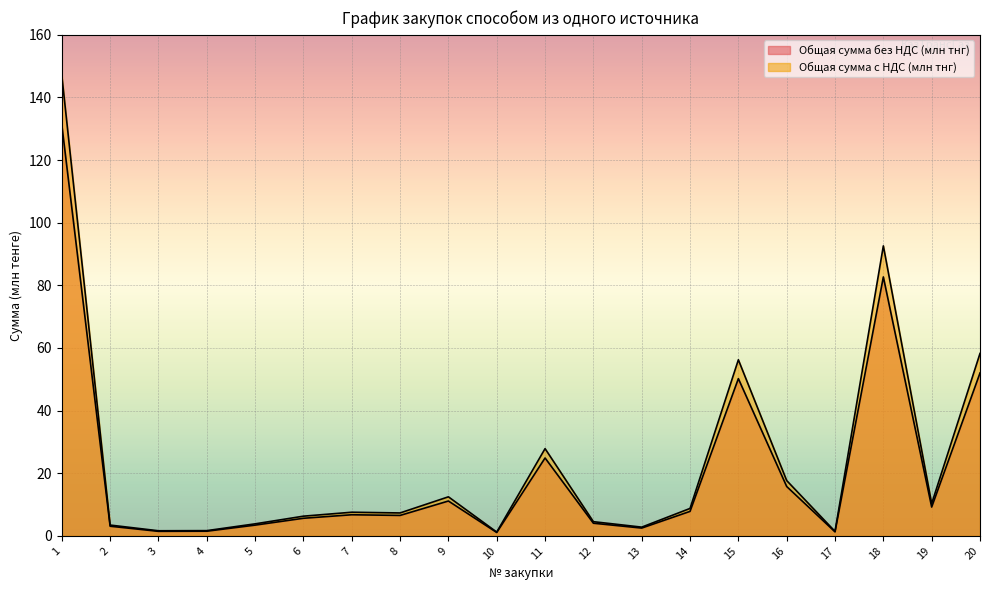

Is the value of Общая сумма с НДС (млн тнг) at 8 greater than the value of Общая сумма без НДС (млн тнг) at 20?

No